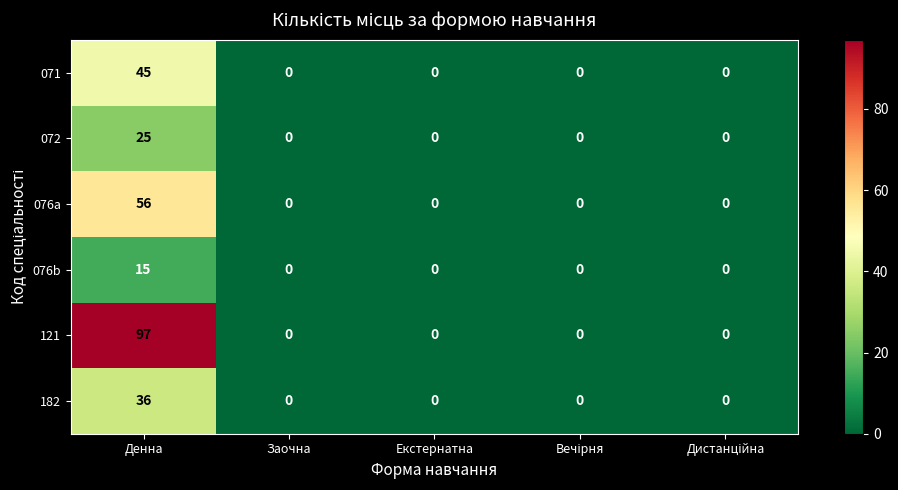

What is the sum of all 076a values?

56